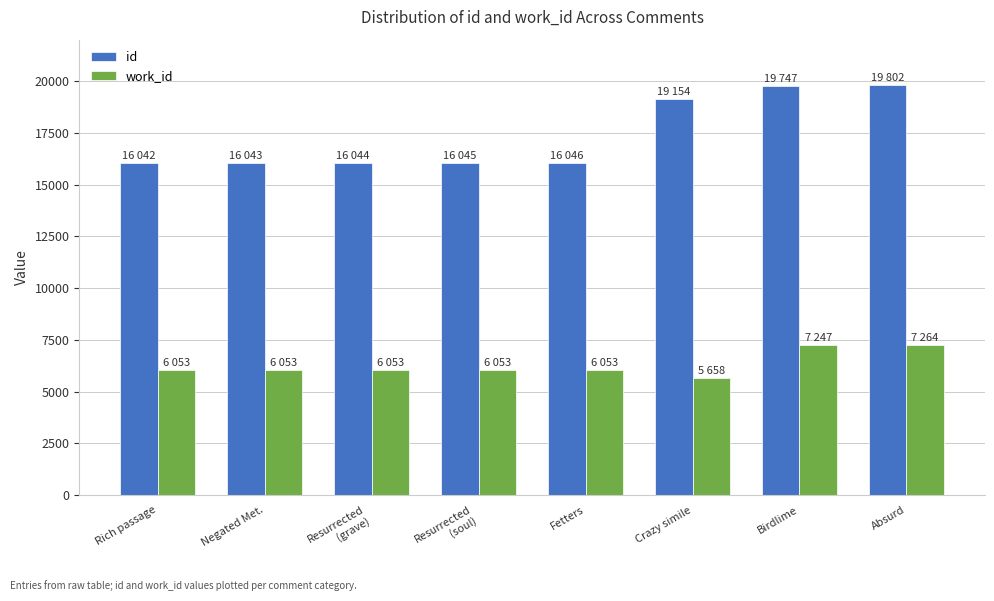

What is the label of the 7th bar from the left?

Birdlime